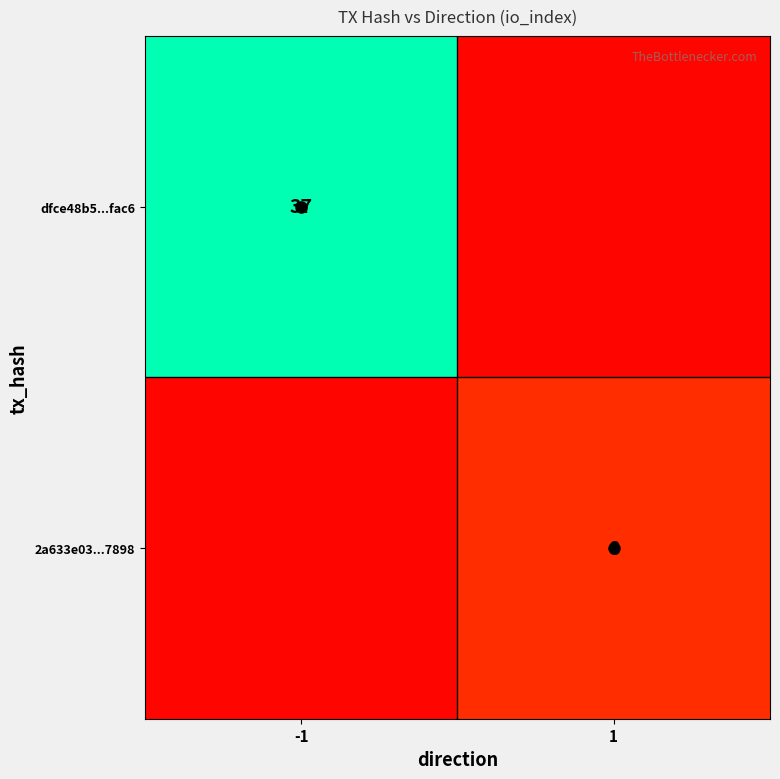

The dfce48b5...fac6 series shows 37 at -1. True or false?

True